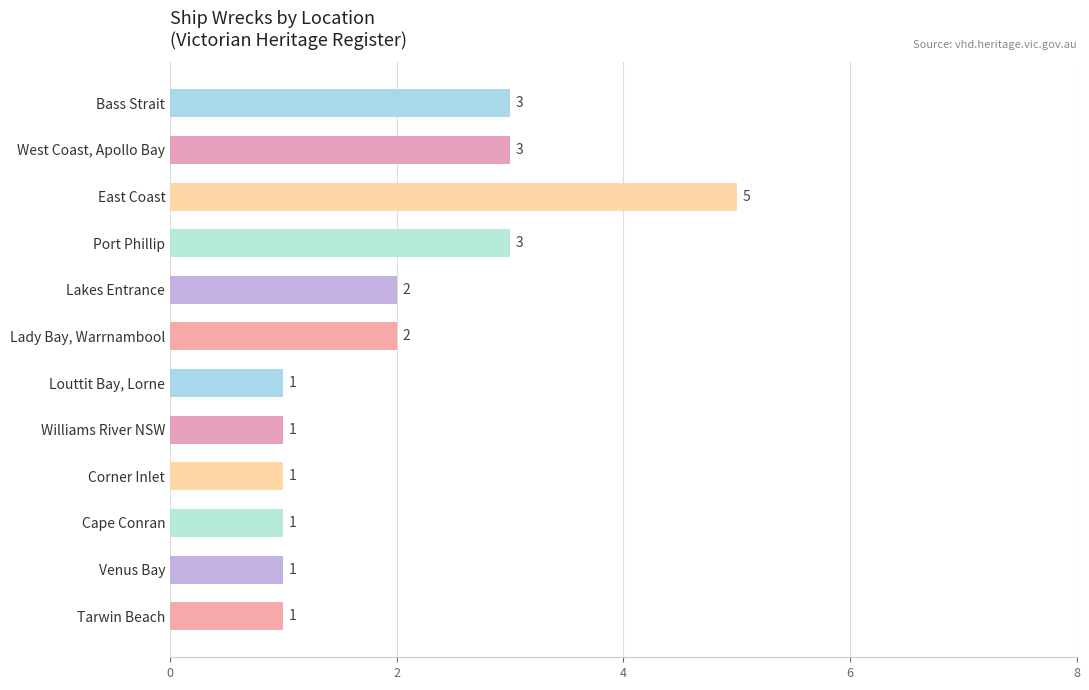

Between Tarwin Beach and West Coast, Apollo Bay, which is larger?

West Coast, Apollo Bay